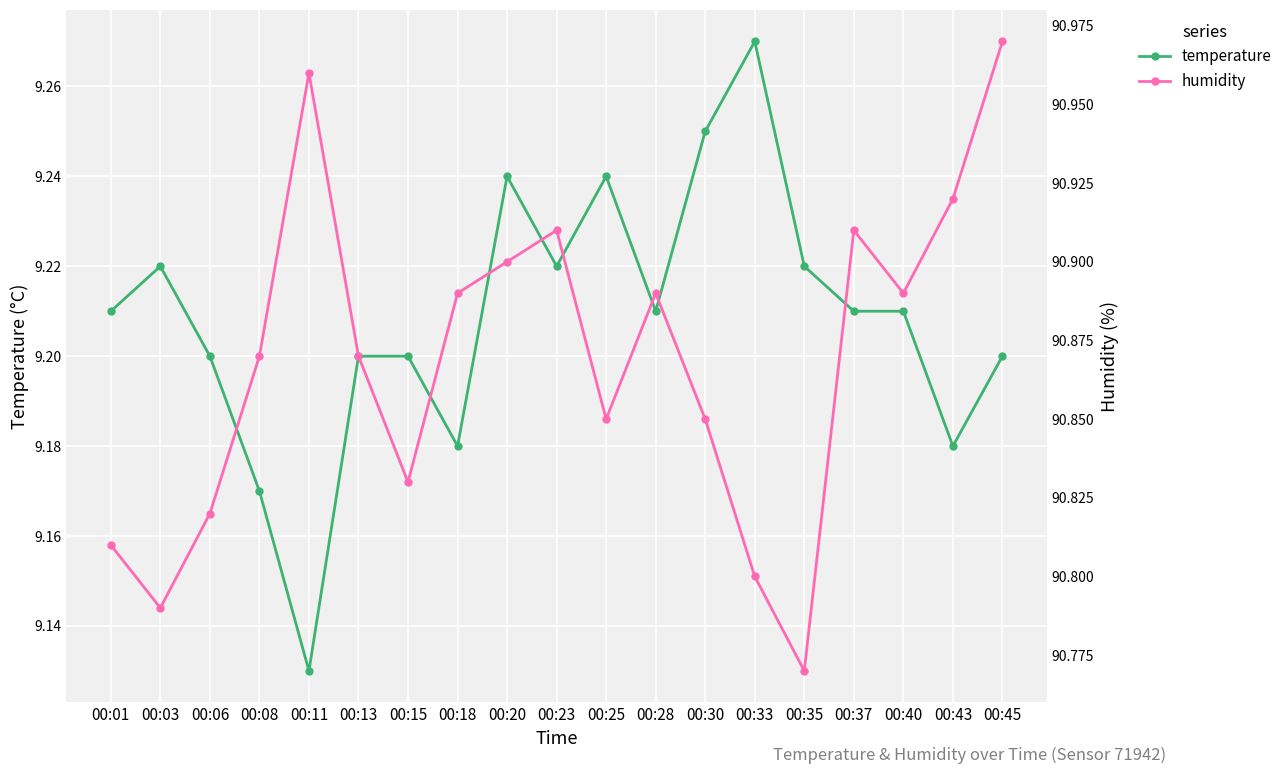

Where is the first local maximum for humidity?

00:11